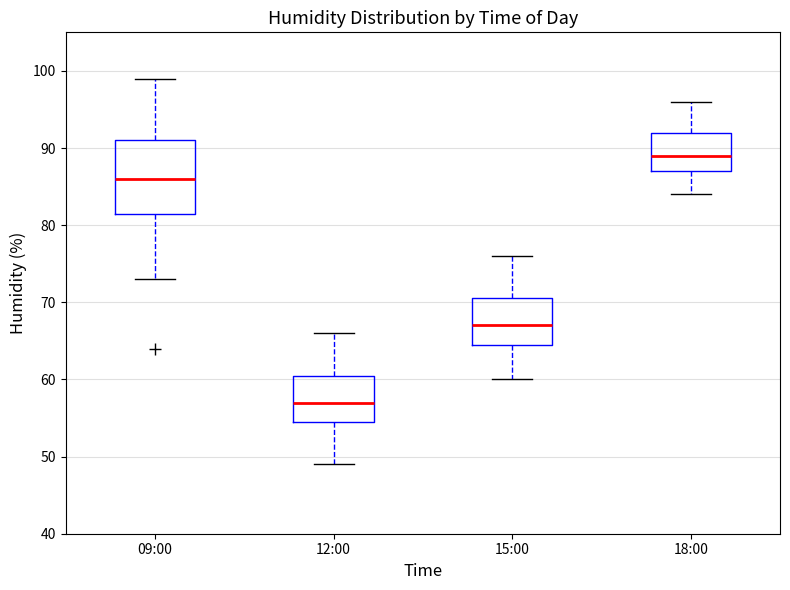

Where is the lower edge of the box for 09:00 on the y-axis? The values are not printed on the chart, so give them approximately, as read against the axis.

82